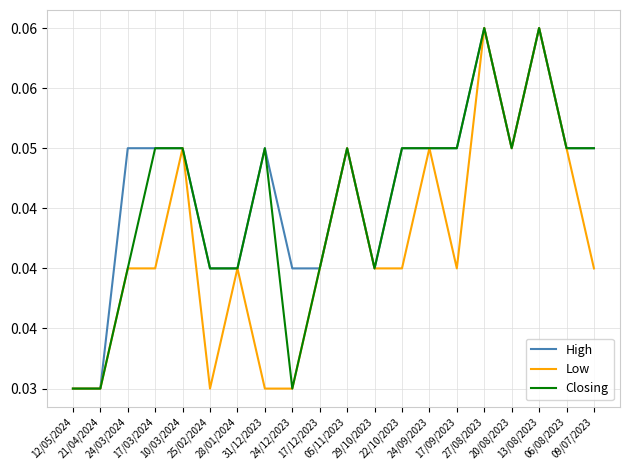

Does the chart have visible grid lines?

Yes